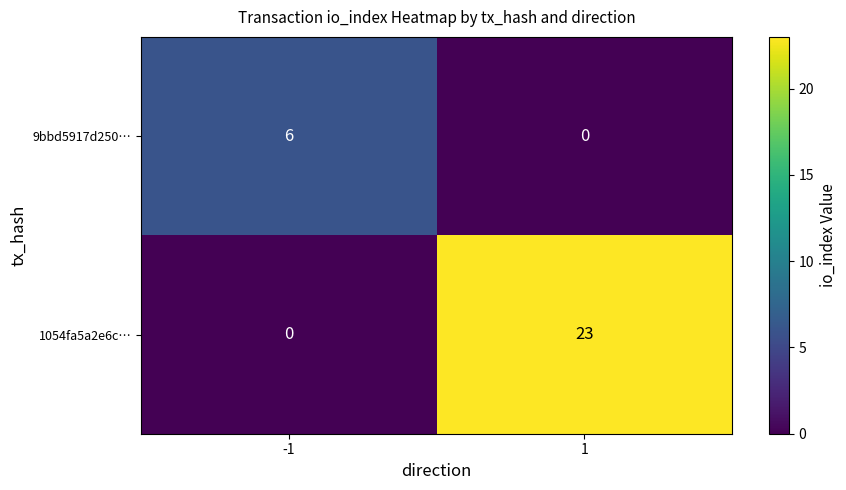

What is the maximum value shown in the chart?

23